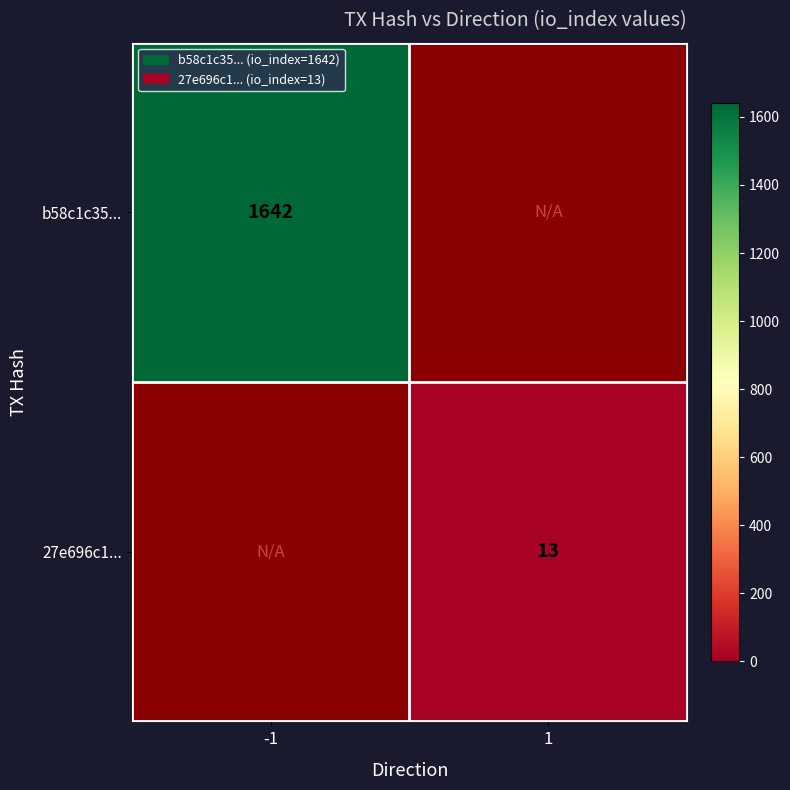

How many categories are shown in the chart?

2